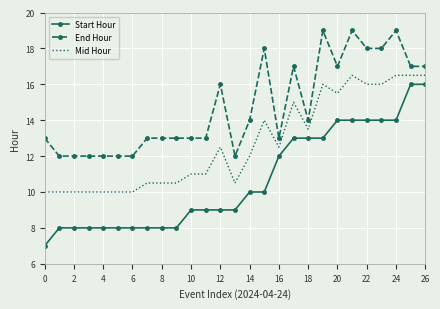

Reading left to right, extract all data points from this chart.

Start Hour: 7.0	8.0	8.0	8.0	8.0	8.0	8.0	8.0	8.0	8.0	9.0	9.0	9.0	9.0	10.0	10.0	12.0	13.0	13.0	13.0	14.0	14.0	14.0	14.0	14.0	16.0	16.0
End Hour: 13.0	12.0	12.0	12.0	12.0	12.0	12.0	13.0	13.0	13.0	13.0	13.0	16.0	12.0	14.0	18.0	13.0	17.0	14.0	19.0	17.0	19.0	18.0	18.0	19.0	17.0	17.0
Mid Hour: 10.0	10.0	10.0	10.0	10.0	10.0	10.0	10.5	10.5	10.5	11.0	11.0	12.5	10.5	12.0	14.0	12.5	15.0	13.5	16.0	15.5	16.5	16.0	16.0	16.5	16.5	16.5